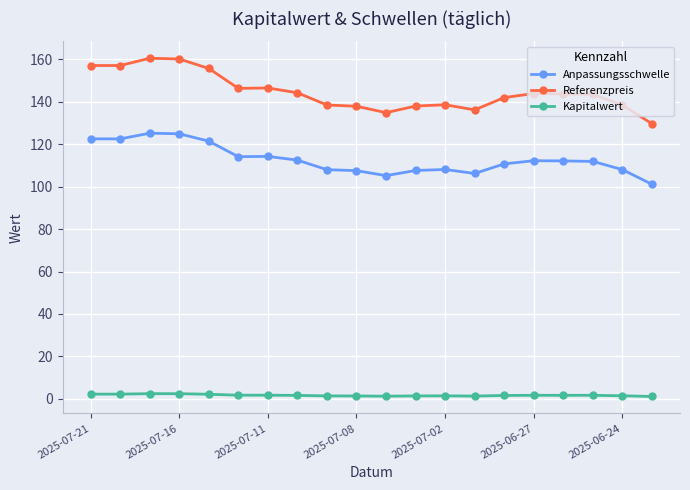

List the series in order of their peak value, highest first.

Referenzpreis, Anpassungsschwelle, Kapitalwert